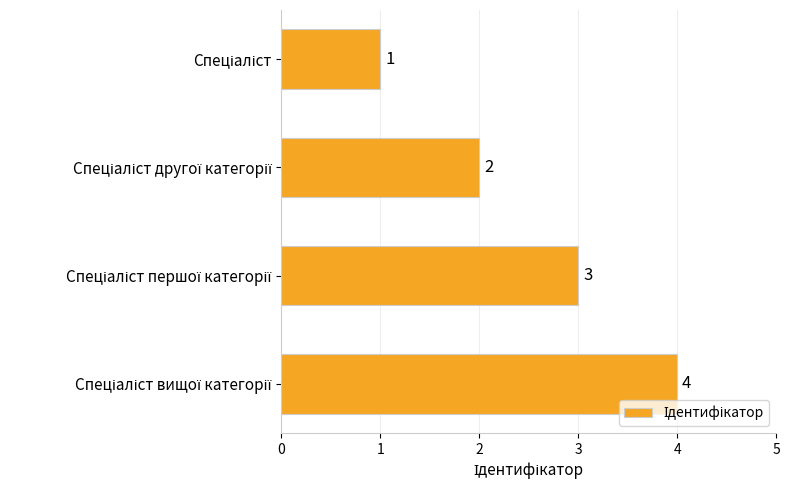

What is the value of the 3rd bar from the top?

3